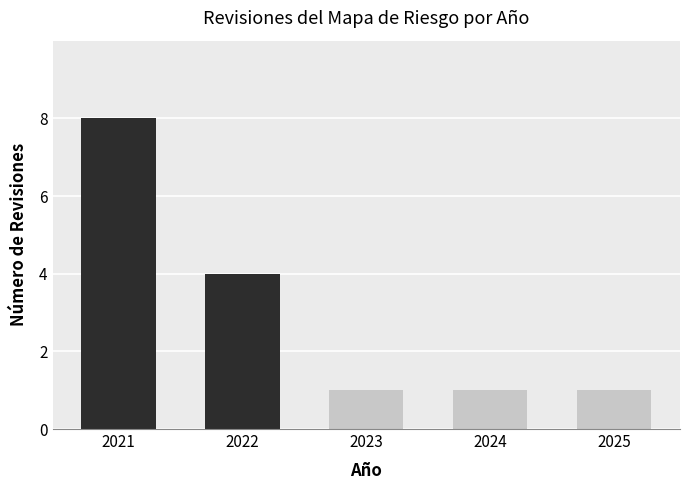

What is the greatest value displayed?

8